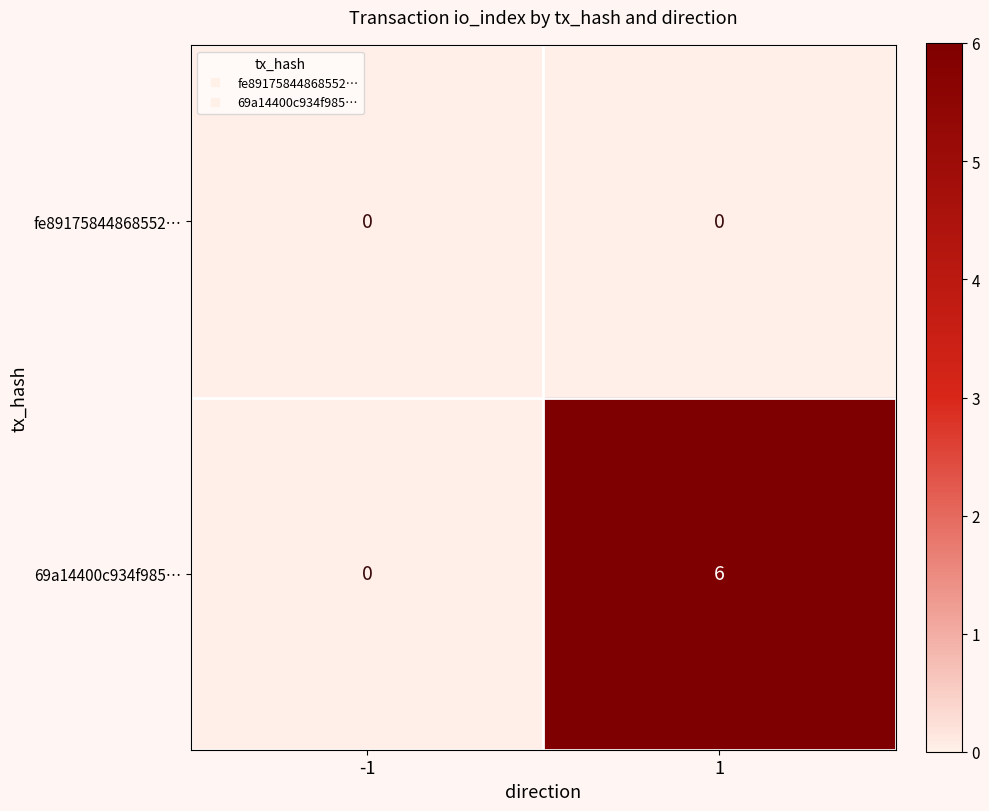

At how many categories does at least one series exceed 1?

1